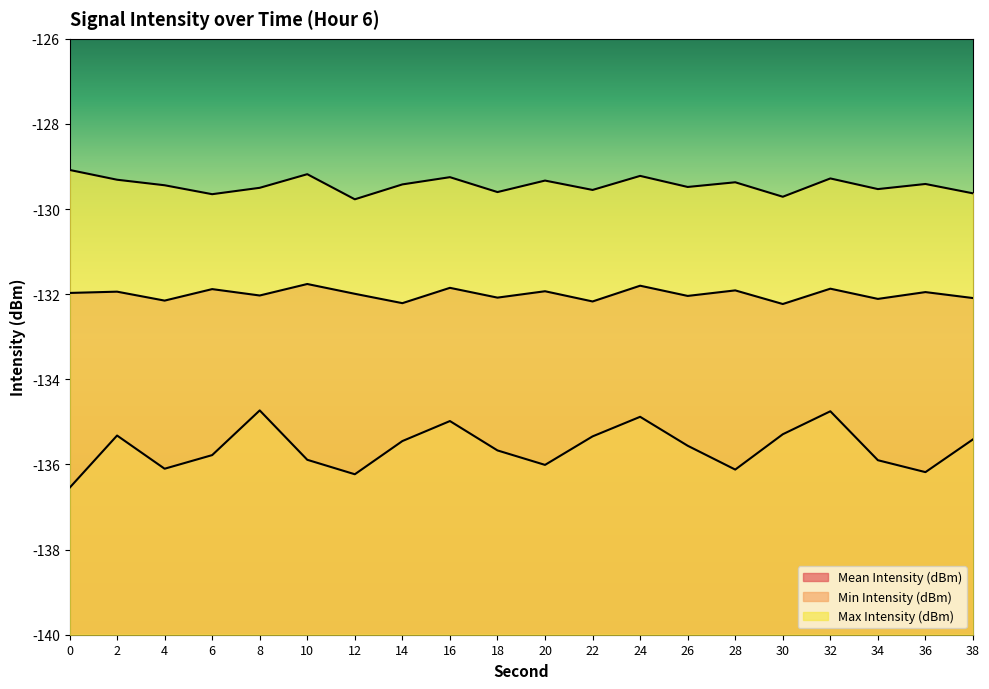

The value of Min Intensity (dBm) at 16 is -185.5. True or false?

False